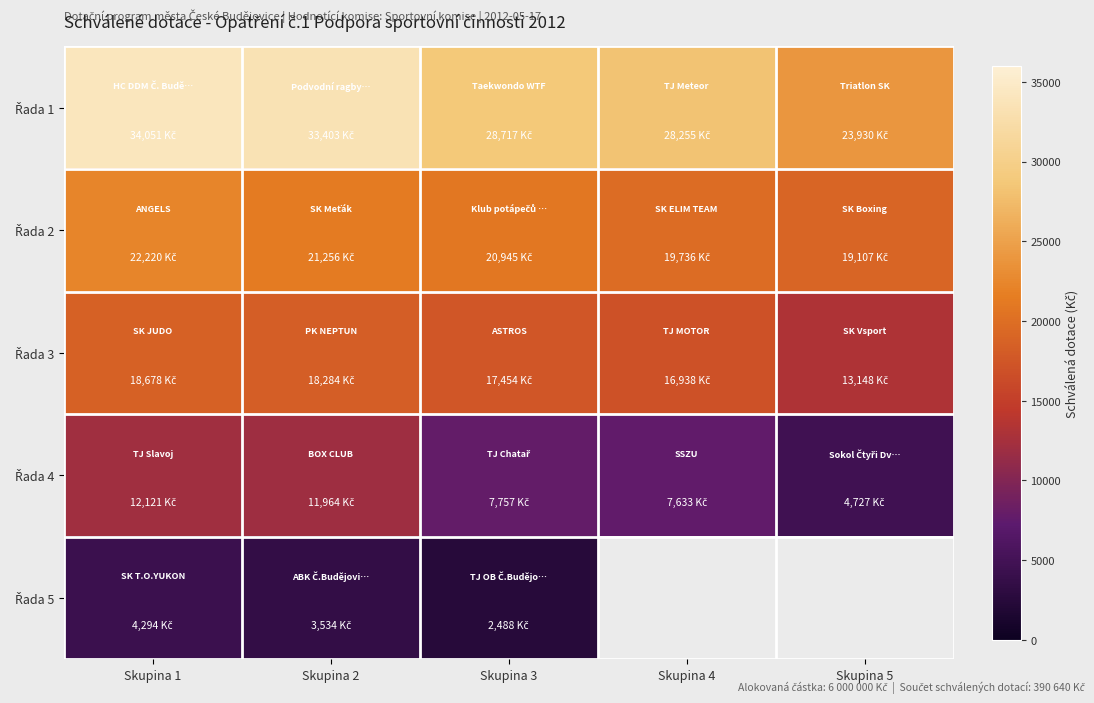

Between Skupina 3 and Skupina 5, which series saw the biggest shift?

Řada 1